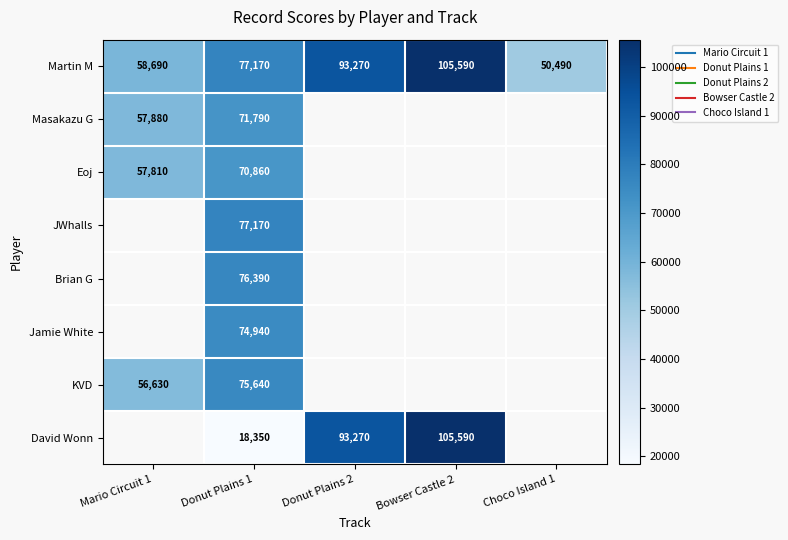

How many distinct data groups are displayed?

8